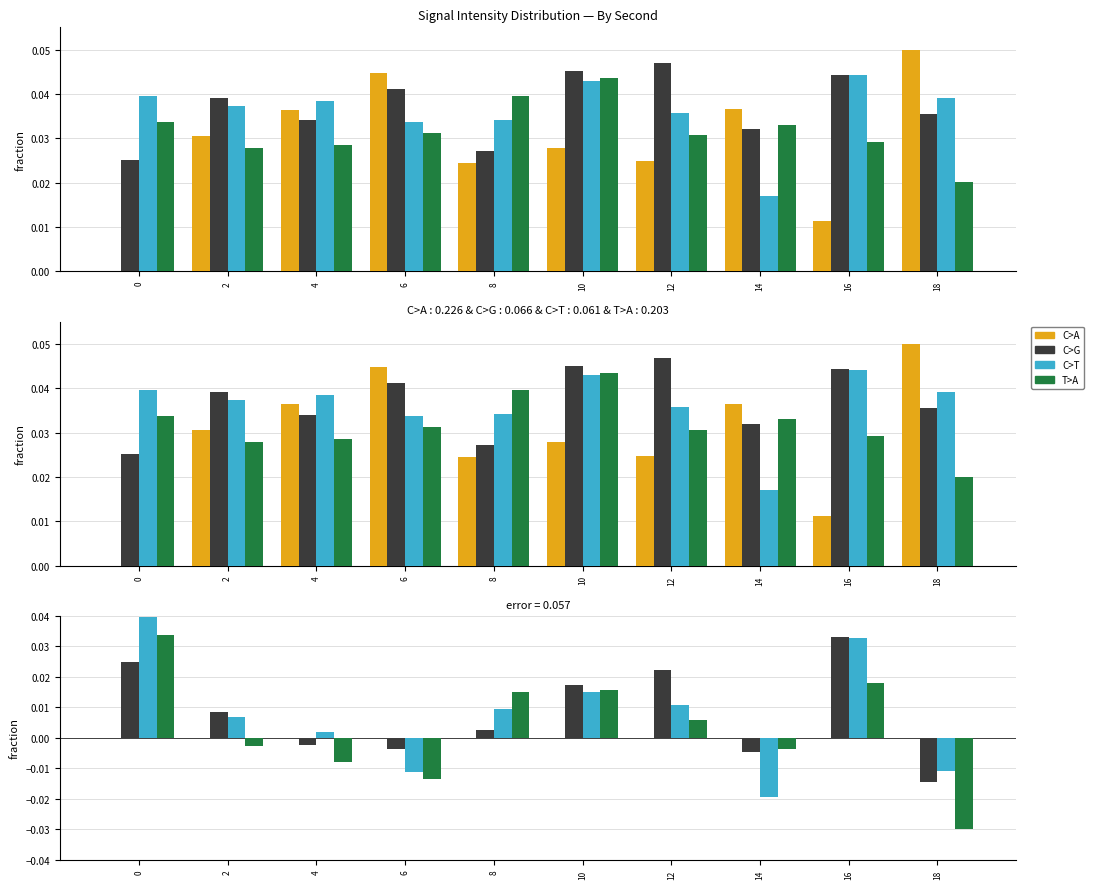

How many groups of bars are there?

10